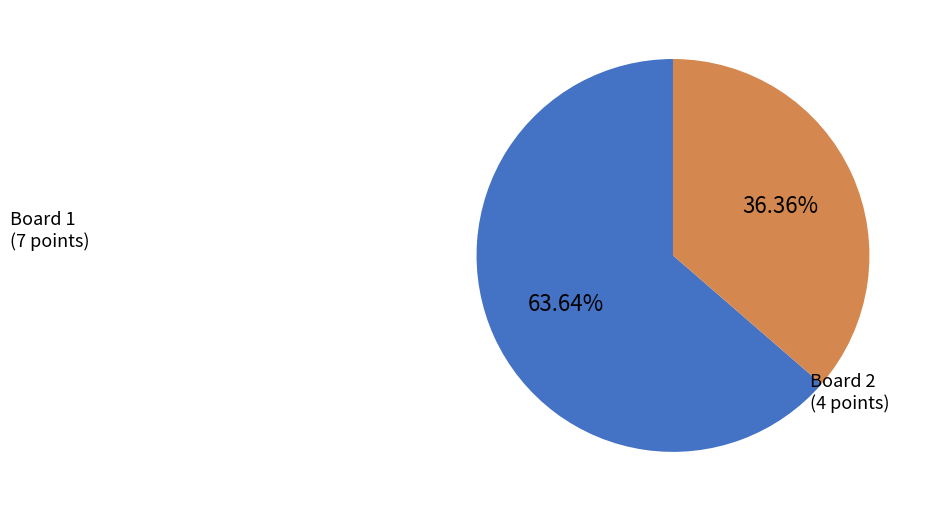

Rank the categories by value from highest to lowest.

Board 1 (7 points), Board 2 (4 points)